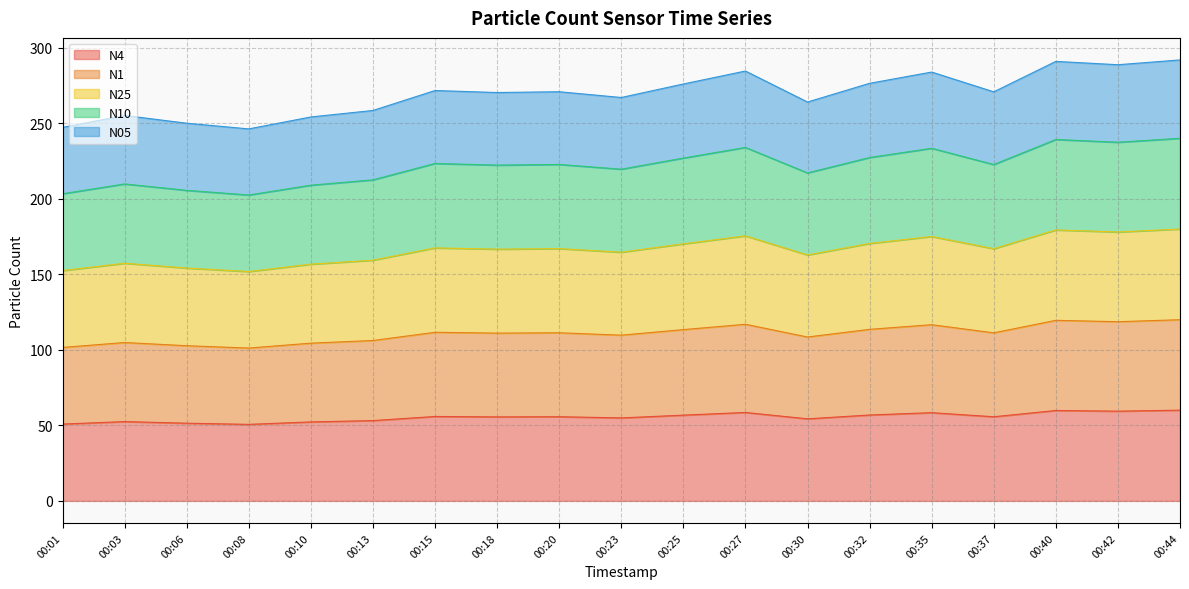

How many interior local valleys does the N25 series have?

6